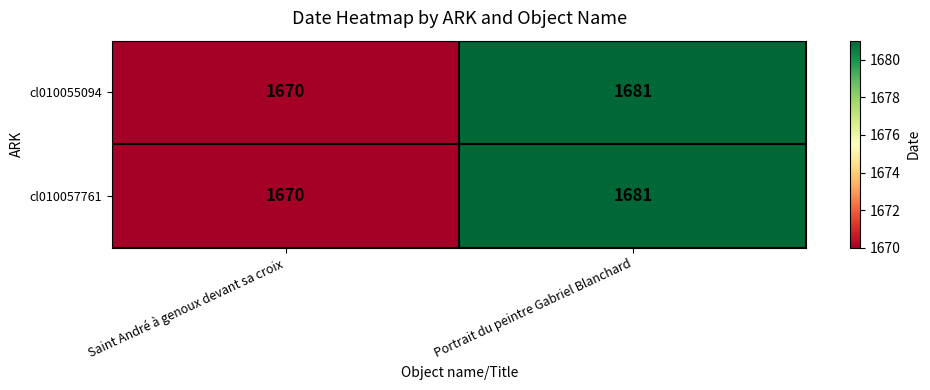

At which label is cl010057761 closest to 1675?

Saint André à genoux devant sa croix